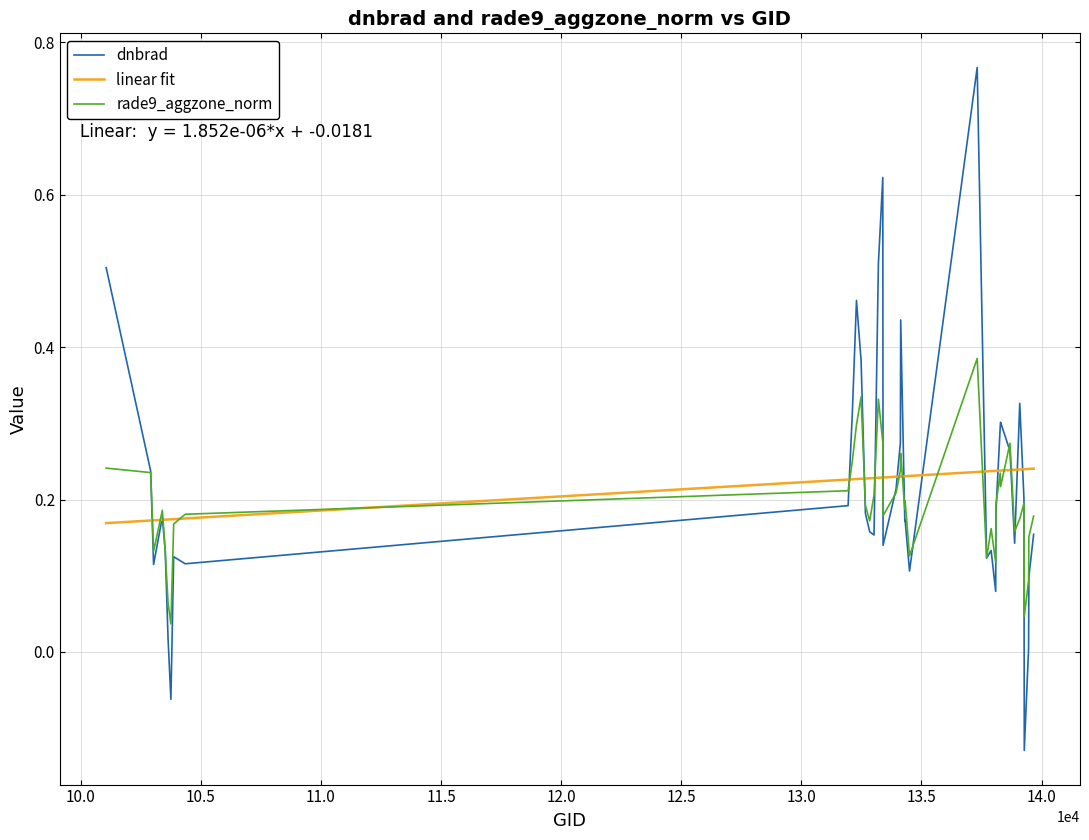

Which series has the largest range (max minus min)?

dnbrad